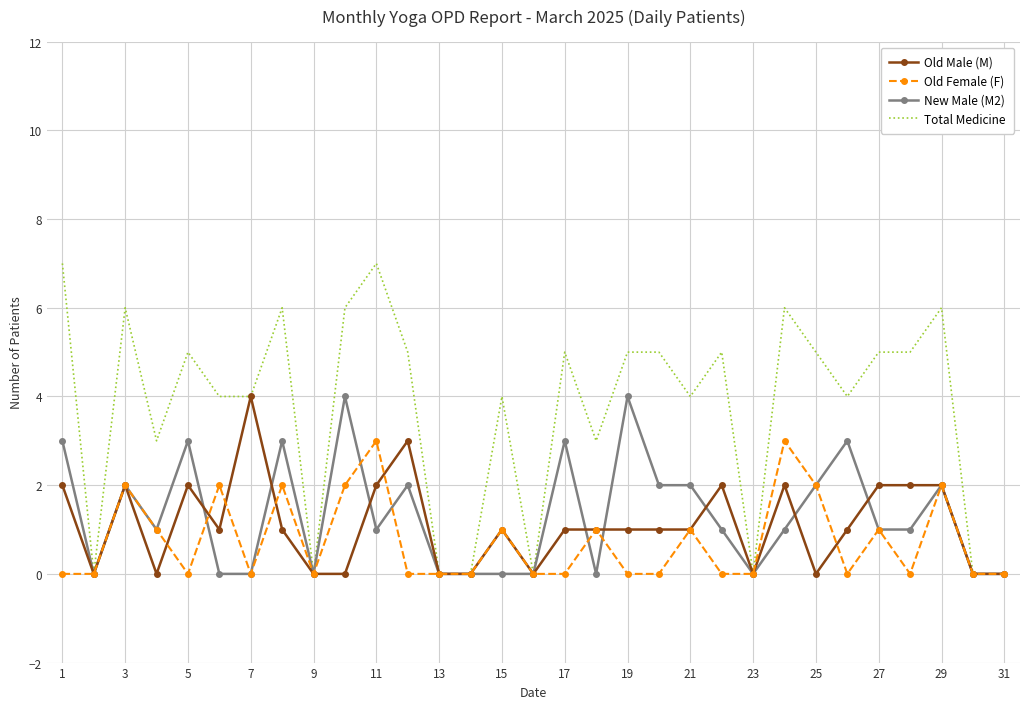

What is the maximum value for Old Female (F)?

3